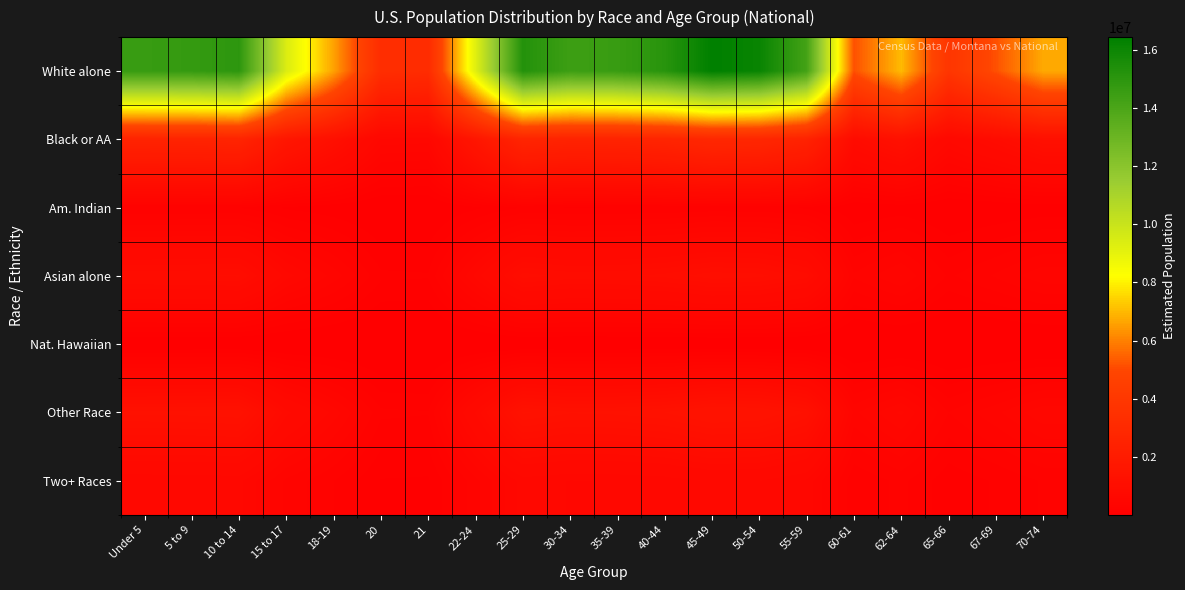

Reading left to right, what are all the values shown in this chart?

White alone: Under 5=14627192.5	5 to 9=14733844.4	10 to 14=14971728.0	15 to 17=9379781.8	18-19=6578961.0	20=3272164.0	21=3152812.0	22-24=9204790.1	25-29=15279207.8	30-34=14453949.5	35-39=14611465.8	40-44=15126512.4	45-49=16442600.9	50-54=16145394.9	55-59=14238687.9	60-61=5150833.6	62-64=7026514.3	65-66=3851979.4	67-69=5152016.7	70-74=6718038.1
Black or AA: Under 5=2547163.2	5 to 9=2565735.4	10 to 14=2607160.2	15 to 17=1633384.9	18-19=1145653.0	20=569811.0	21=549027.2	22-24=1602912.0	25-29=2660704.4	30-34=2516994.8	35-39=2544424.5	40-44=2634114.2	45-49=2863296.4	50-54=2811541.3	55-59=2479509.4	60-61=896960.5	62-64=1223589.4	65-66=670779.4	67-69=897166.5	70-74=1169871.8
Am. Indian: Under 5=191858.3	5 to 9=193257.2	10 to 14=196377.4	15 to 17=123030.4	18-19=86293.3	20=42919.5	21=41354.0	22-24=120735.1	25-29=200410.5	30-34=189586.0	35-39=191652.0	40-44=198407.7	45-49=215670.2	50-54=211771.9	55-59=186762.5	60-61=67561.2	62-64=92163.6	65-66=50524.7	67-69=67576.7	70-74=88117.5
Asian alone: Under 5=960143.0	5 to 9=967143.8	10 to 14=982758.7	15 to 17=615697.9	18-19=431849.3	20=214788.0	21=206953.6	22-24=604211.3	25-29=1002941.9	30-34=948771.2	35-39=959110.7	40-44=992918.9	45-49=1079308.2	50-54=1059799.3	55-59=934641.2	60-61=338105.7	62-64=461227.2	65-66=252847.6	67-69=338183.4	70-74=440978.5
Nat. Hawaiian: Under 5=35333.3	5 to 9=35590.9	10 to 14=36165.6	15 to 17=22657.7	18-19=15892.1	20=7904.2	21=7615.9	22-24=22235.0	25-29=36908.3	30-34=34914.8	35-39=35295.3	40-44=36539.4	45-49=39718.6	50-54=39000.7	55-59=34394.8	60-61=12442.3	62-64=16973.2	65-66=9304.8	67-69=12445.2	70-74=16228.0
Other Race: Under 5=1250203.8	5 to 9=1259319.5	10 to 14=1279651.7	15 to 17=801701.3	18-19=562311.8	20=279675.8	21=269474.7	22-24=786744.5	25-29=1305932.4	30-34=1235396.5	35-39=1248859.7	40-44=1292881.3	45-49=1405369.0	50-54=1379966.4	55-59=1216997.9	60-61=440248.0	62-64=600564.7	65-66=329233.3	67-69=440349.1	70-74=574198.8
Two+ Races: Under 5=589467.8	5 to 9=593765.8	10 to 14=603352.4	15 to 17=378000.0	18-19=265128.5	20=131866.4	21=127056.6	22-24=370948.0	25-29=615743.6	30-34=582486.2	35-39=588834.0	40-44=609590.1	45-49=662627.7	50-54=650650.5	55-59=573811.3	60-61=207575.7	62-64=283164.6	65-66=155232.6	67-69=207623.4	70-74=270733.2